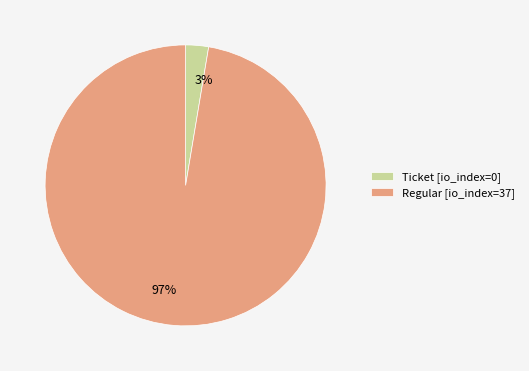

Which category accounts for the majority?

Regular [io_index=37]